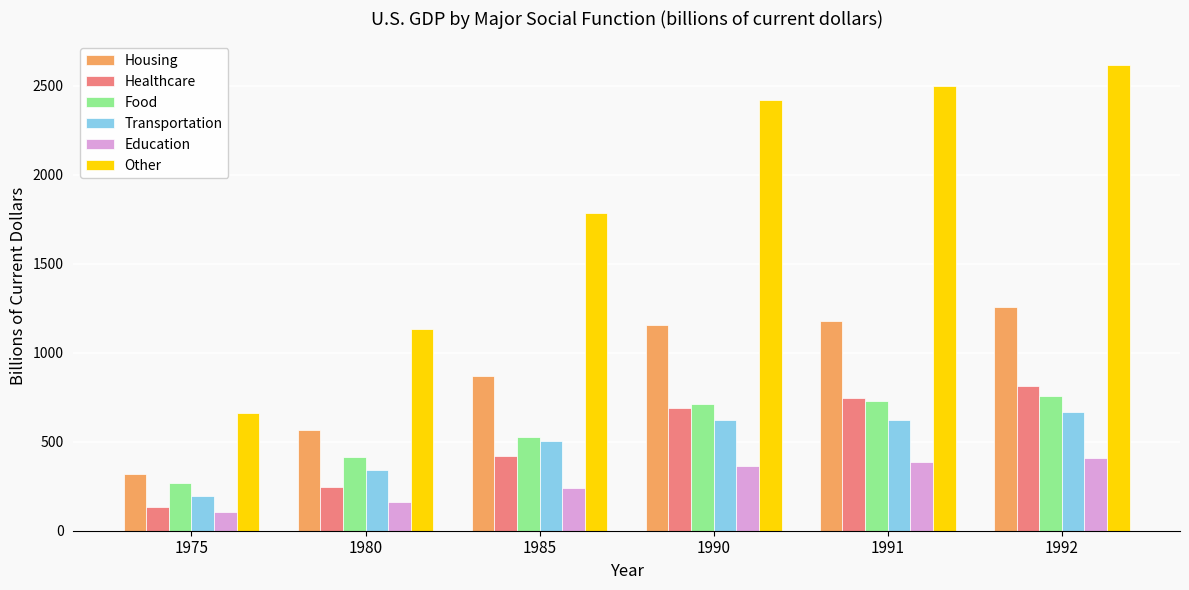

How many series are shown in this chart?

6